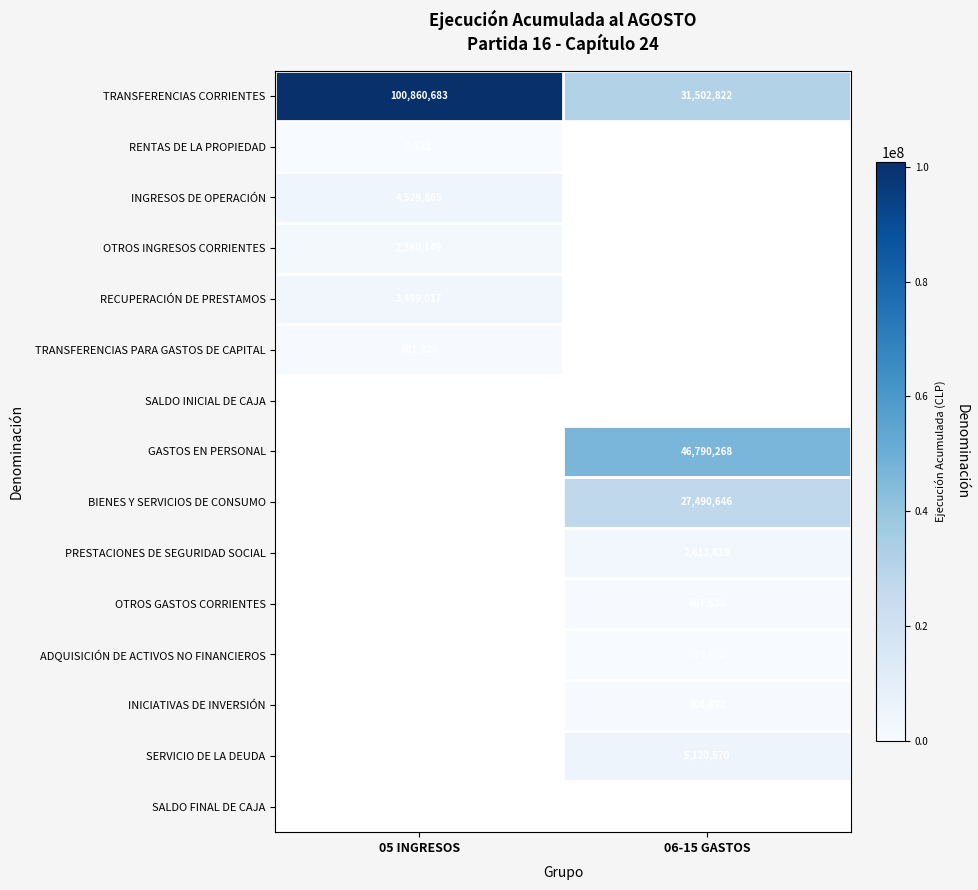

How many series are shown in this chart?

15